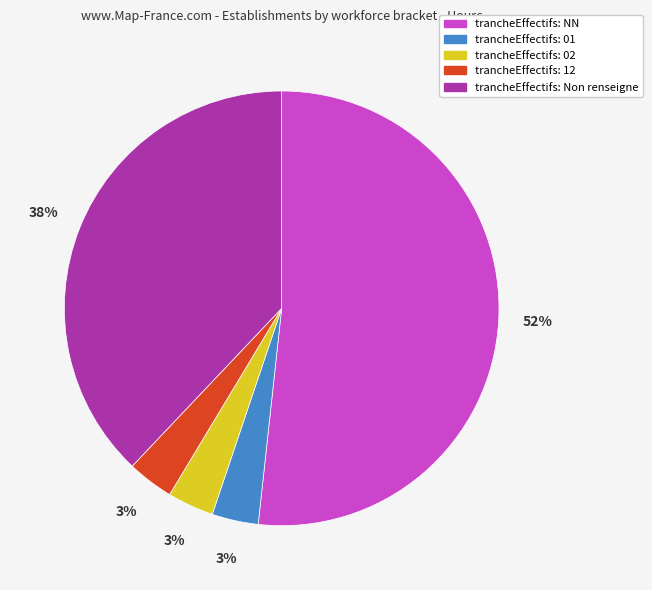

Is there any slice that represents more than half of the pie?

Yes